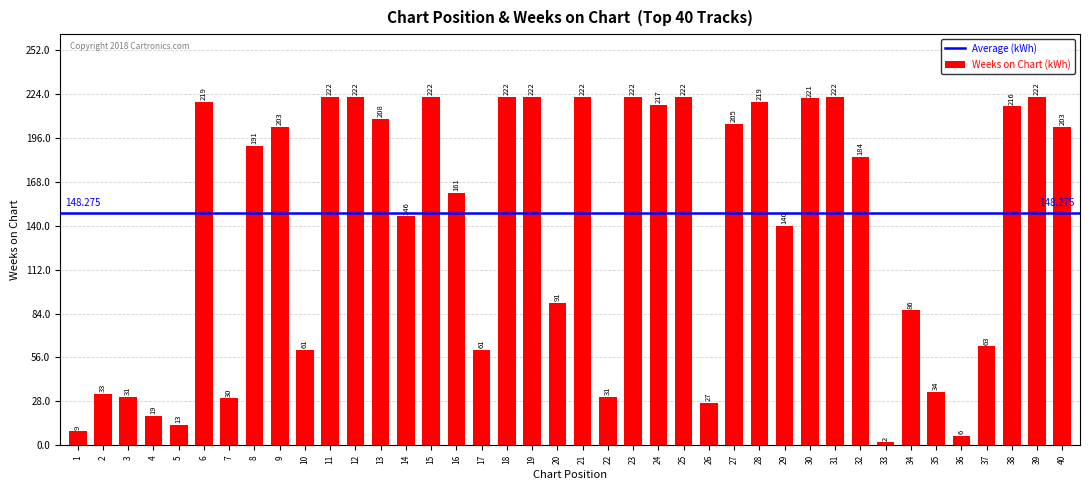

Reading right to left, list all the values displayed in this chart.

40=203	39=222	38=216	37=63	36=6	35=34	34=86	33=2	32=184	31=222	30=221	29=140	28=219	27=205	26=27	25=222	24=217	23=222	22=31	21=222	20=91	19=222	18=222	17=61	16=161	15=222	14=146	13=208	12=222	11=222	10=61	9=203	8=191	7=30	6=219	5=13	4=19	3=31	2=33	1=9